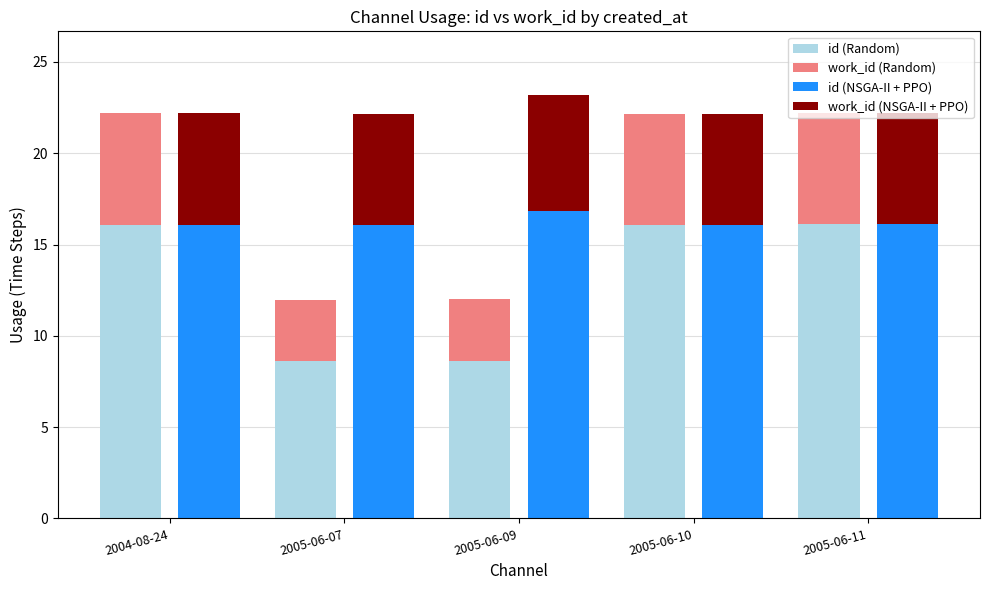

At 2005-06-10, list the series in order from smallest to largest.

work_id (Random), work_id (NSGA-II + PPO), id (Random), id (NSGA-II + PPO)